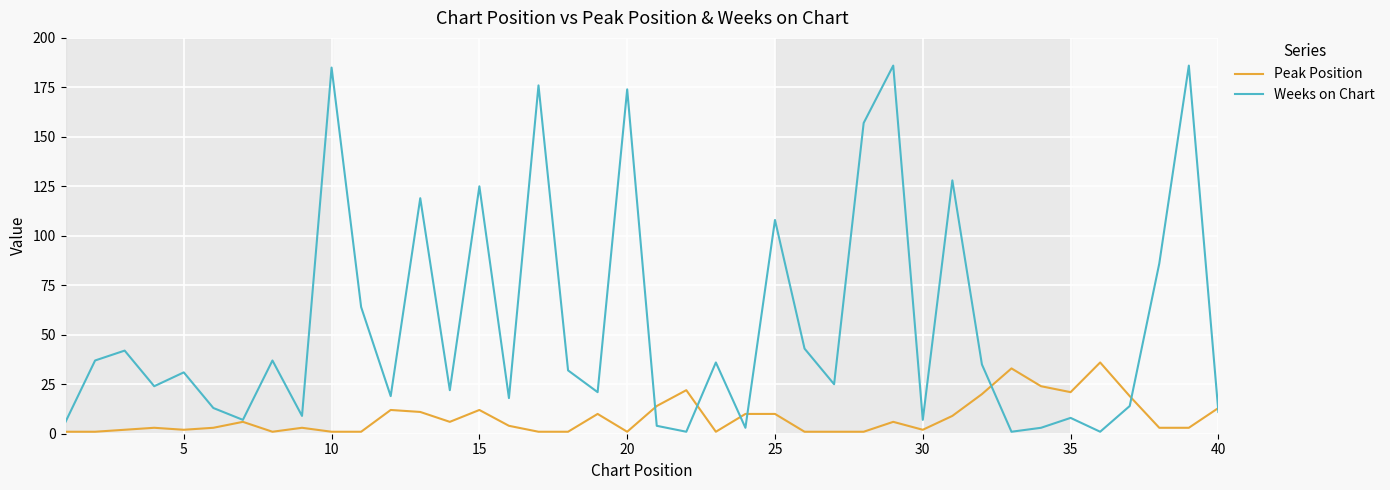

What is the highest value of the Weeks on Chart series?

186